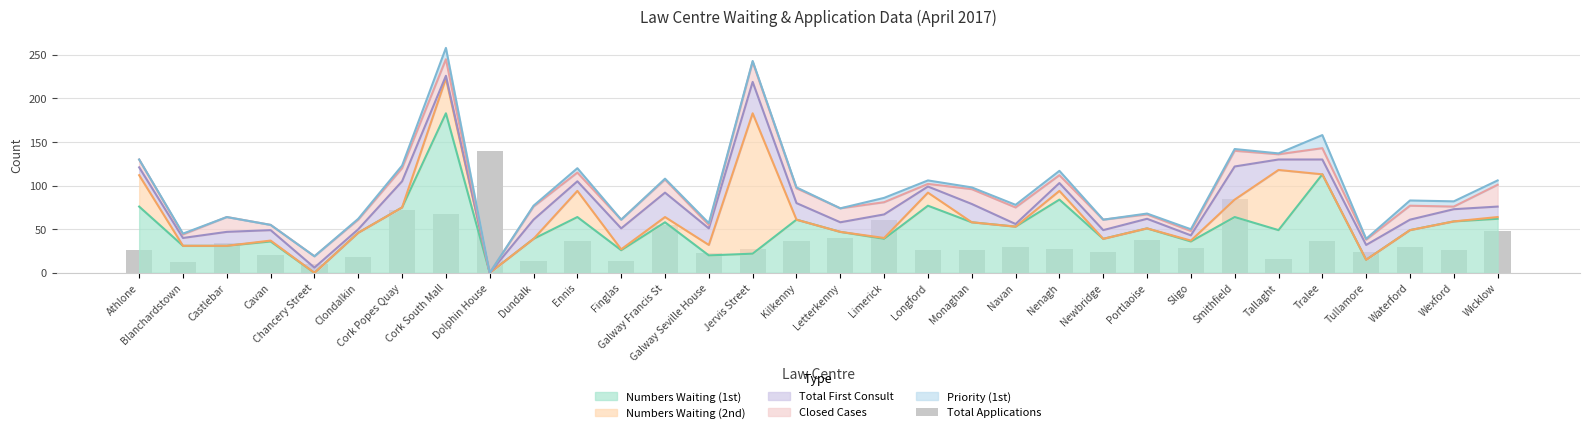

The value of Numbers Waiting (1st) at Cork Popes Quay is 39. True or false?

False